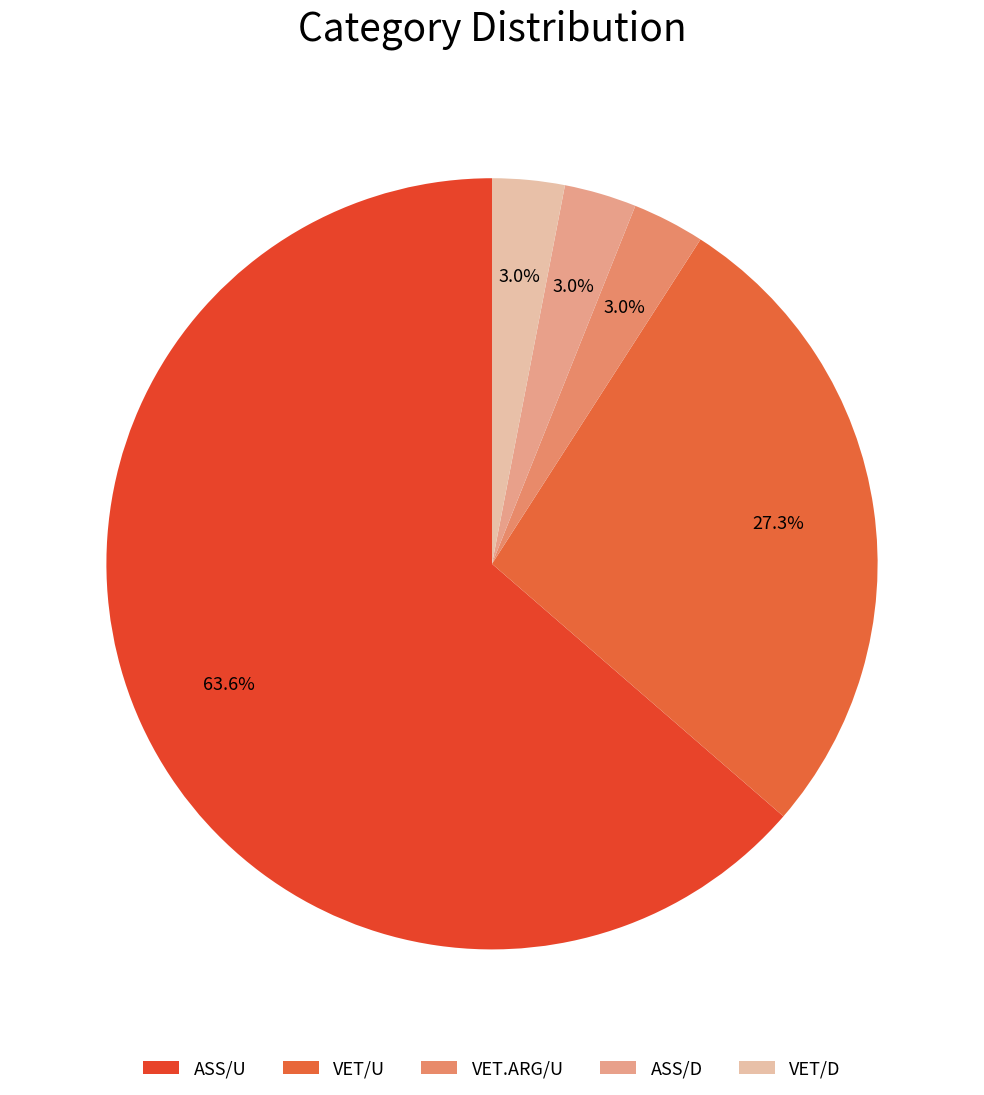

Is it true that VET/D is 9% of the pie?

False